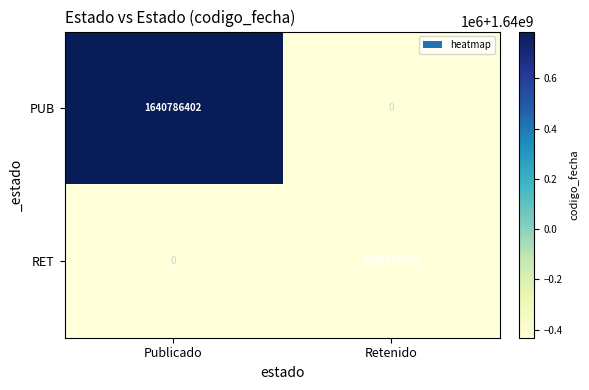

What is the sum of the PUB values at Retenido and Publicado?

1640786402